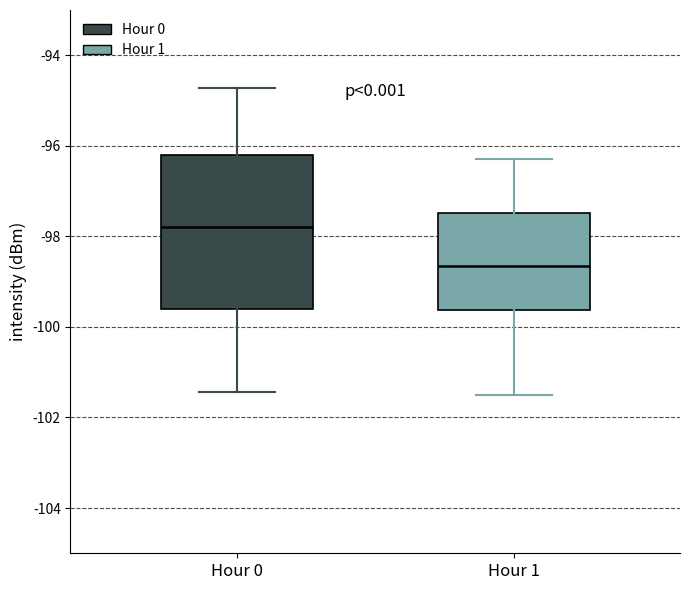

Comparing the boxes themselves (not the whiskers), which one is the tallest?

Hour 0